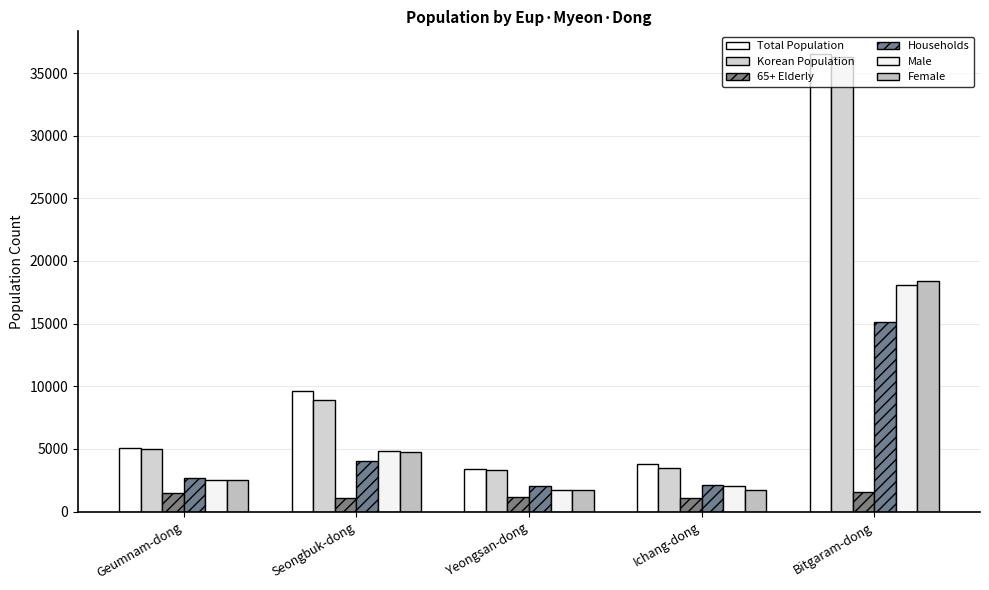

What is the sum of the Female values at Bitgaram-dong and Geumnam-dong?

20931